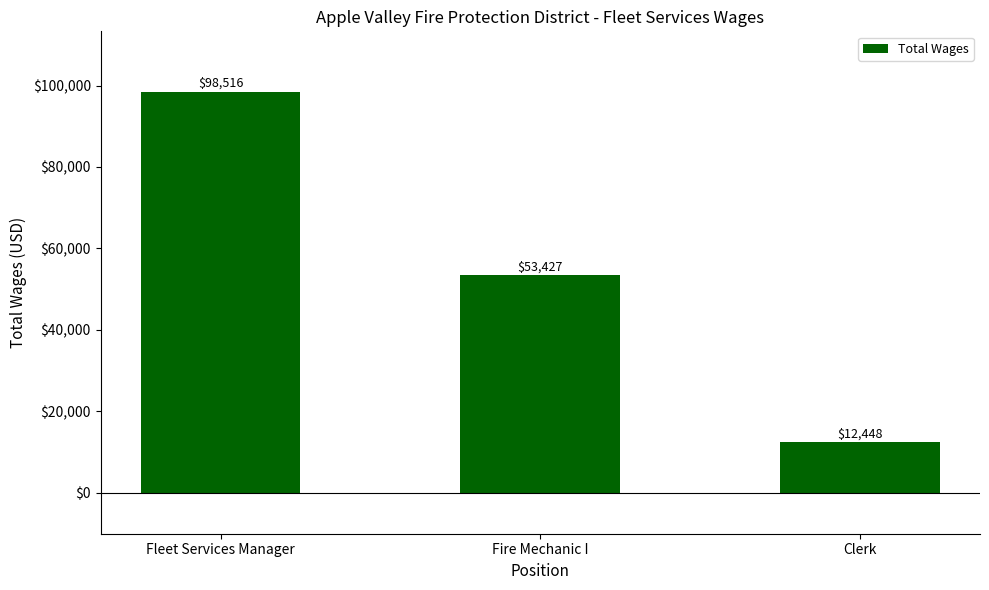

Count the values in the range 12448 to 98516.

3